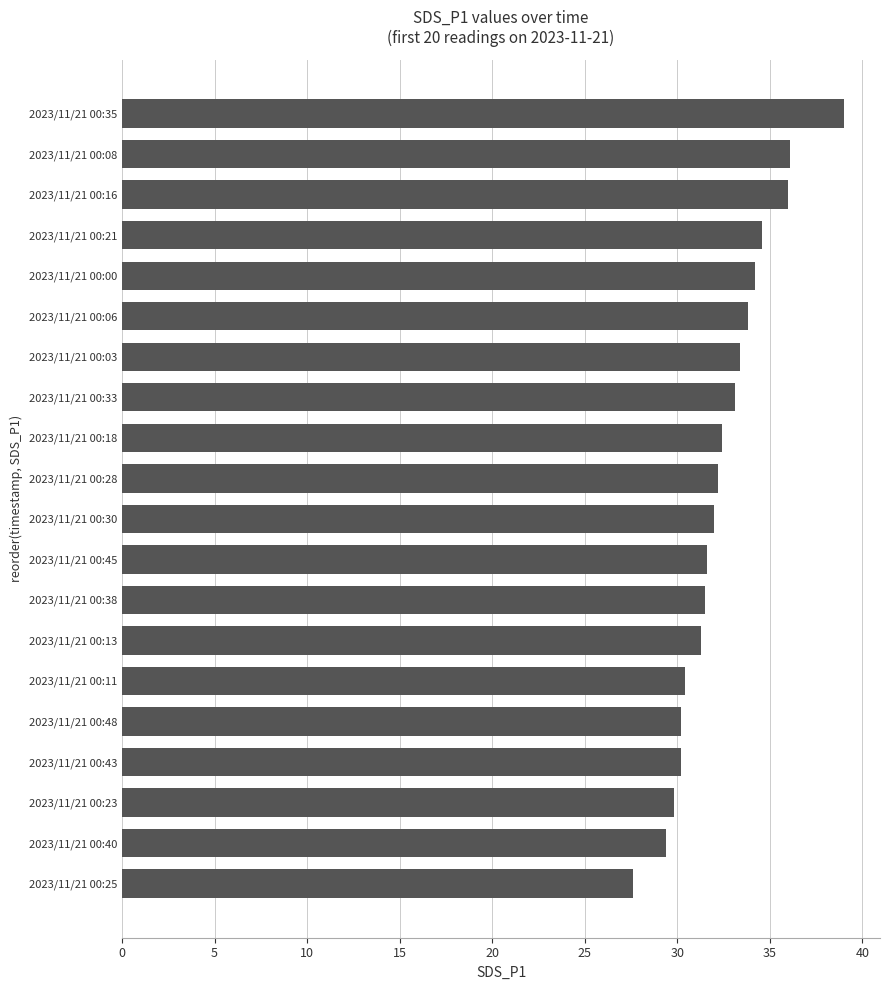

What is the average value?

32.4